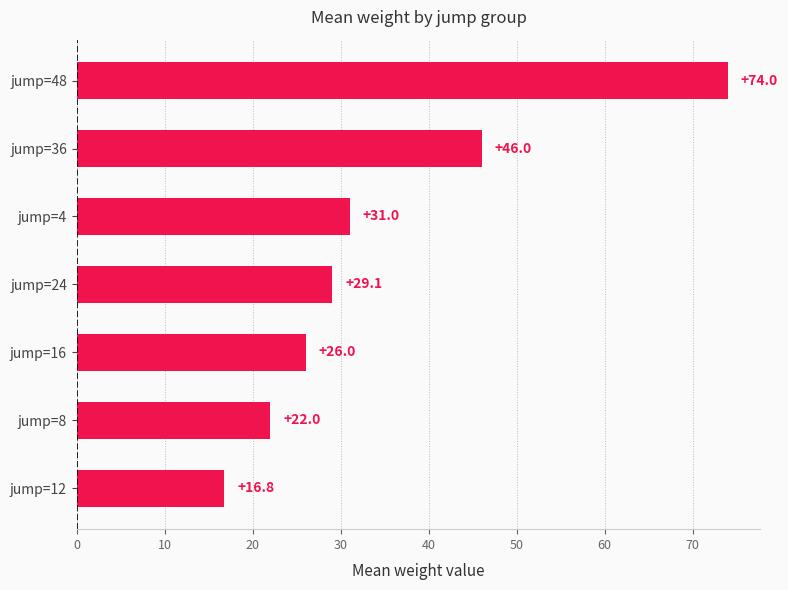

Where is the data nearest to the value 45?

jump=36